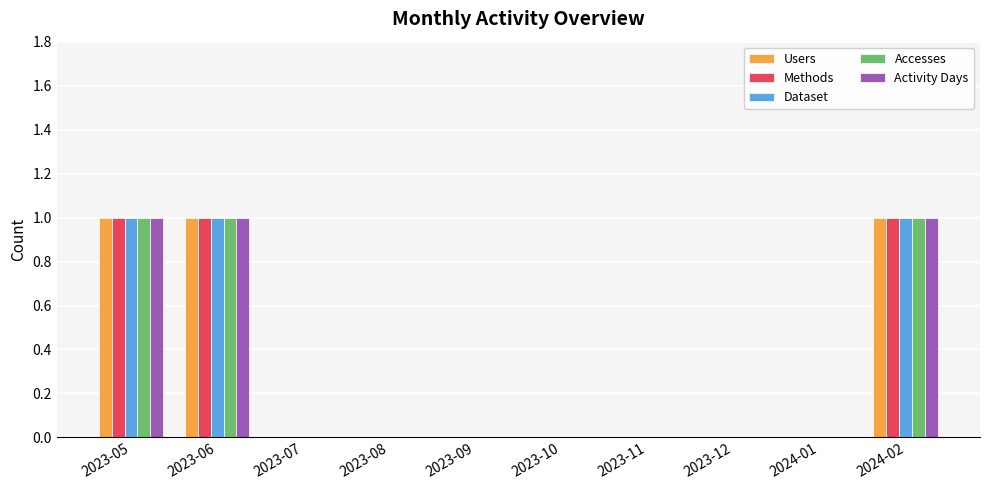

Count the number of data series in this chart.

5